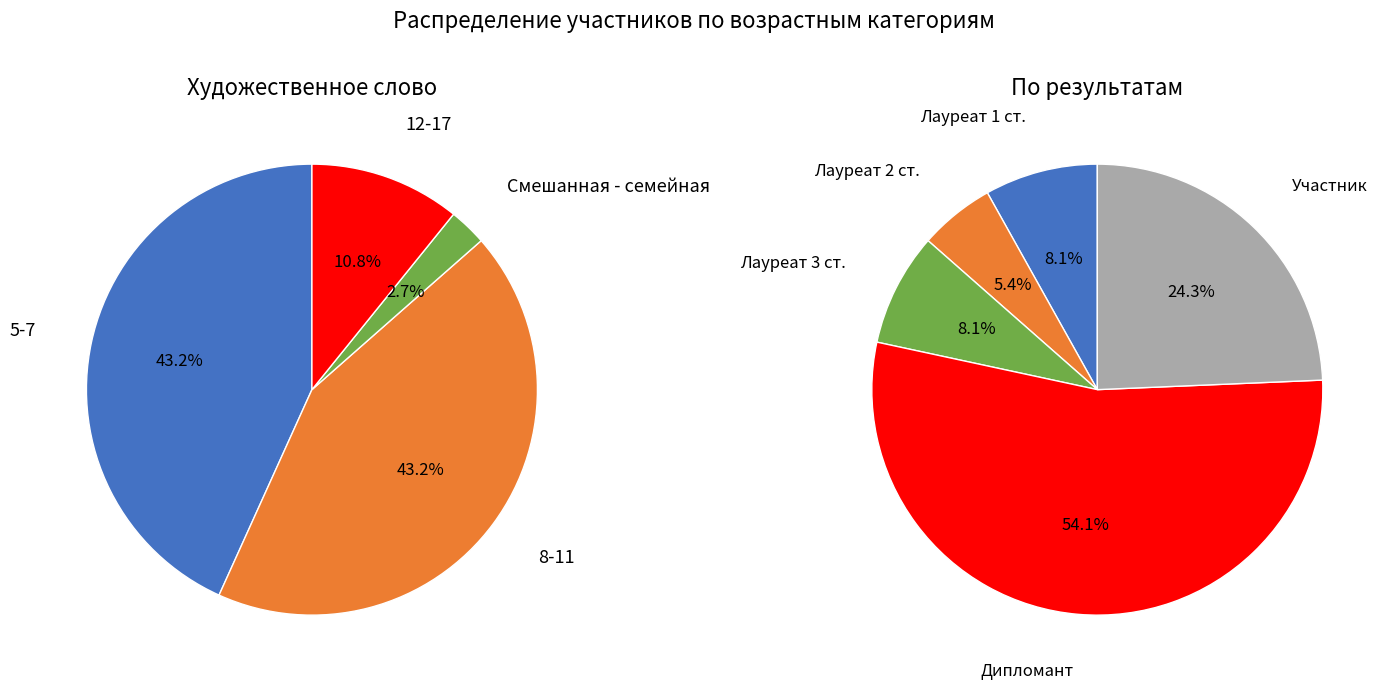

Is it true that Смешанная - семейная is 3% of the pie?

True